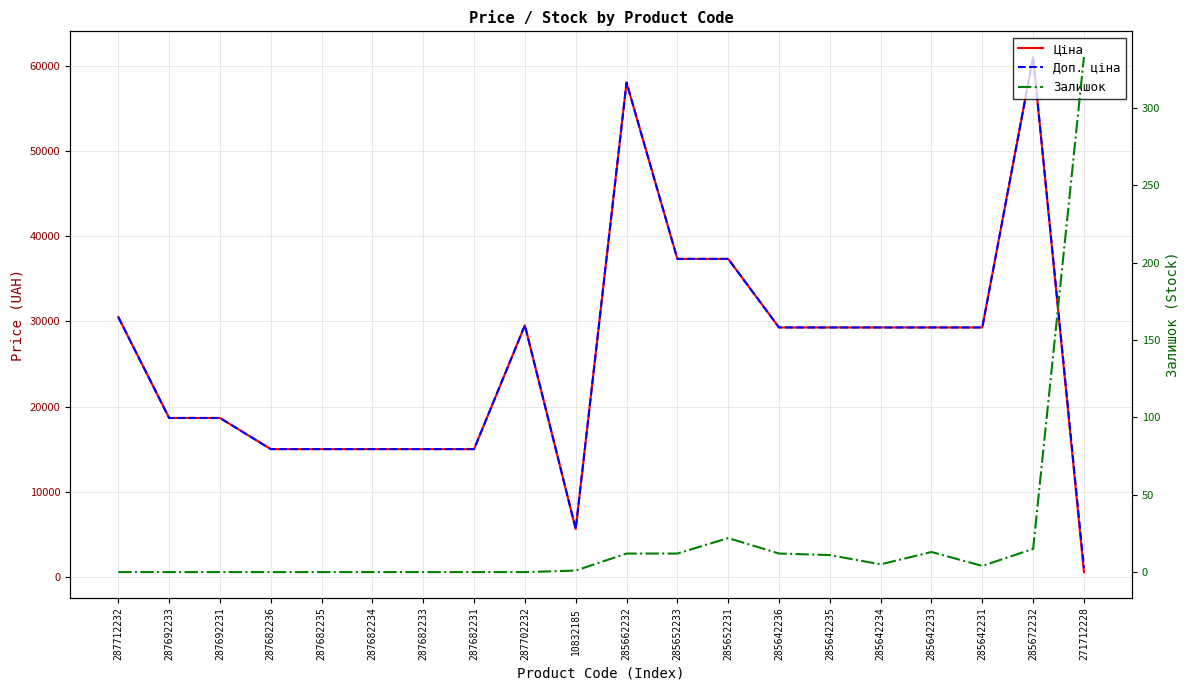

What is the approximate value of Ціна at 285642231?

29294.9